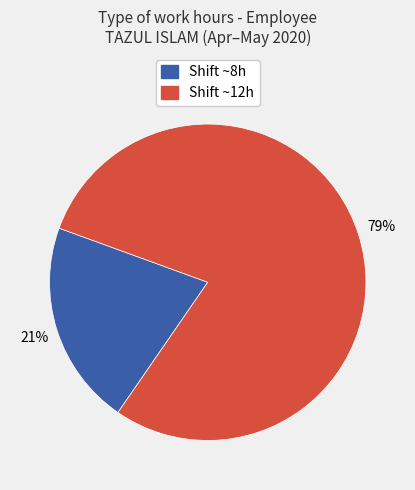

To the nearest percent, what is the average slice percentage?

50%